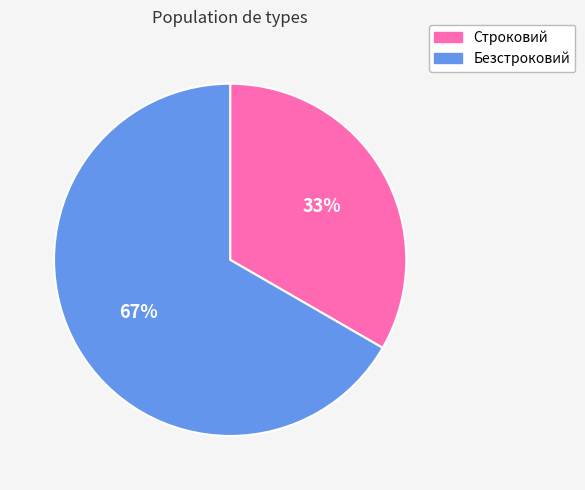

What is the ratio of the value at Строковий to the value at Безстроковий?

0.5